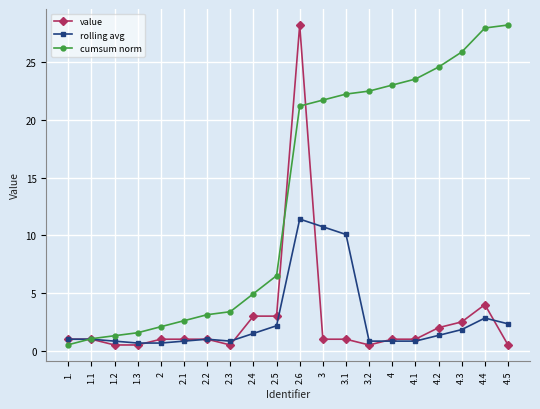

What is the difference between the maximum and minimum values in the cumsum norm series?

27.7